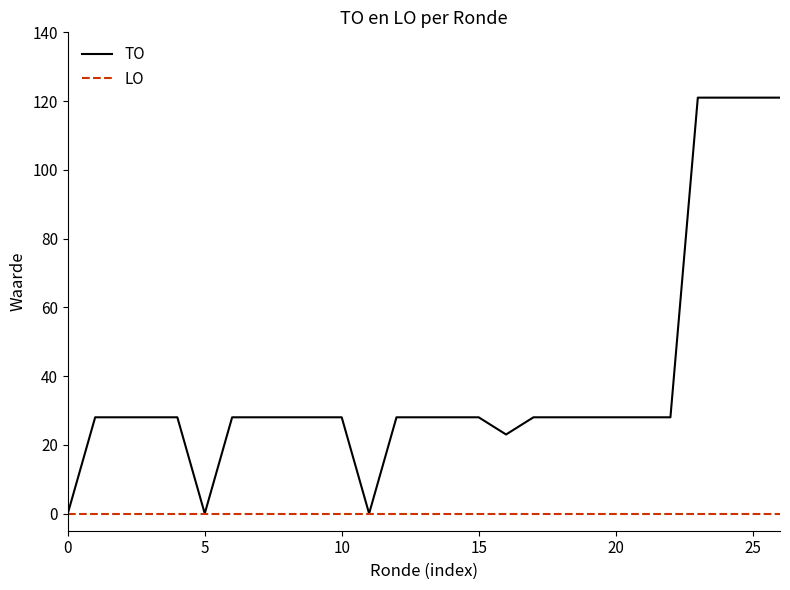

What is the greatest value displayed?

121